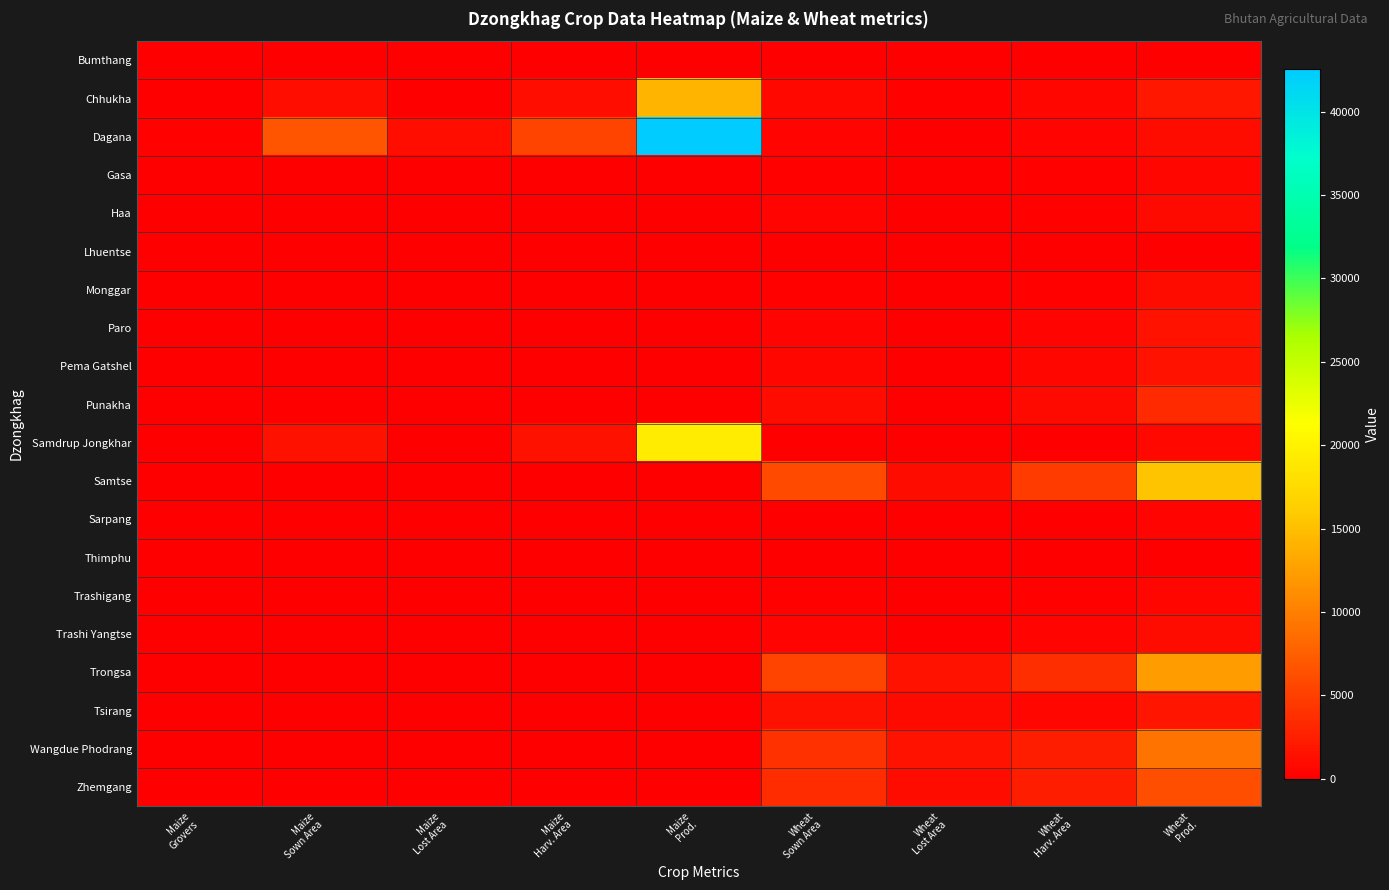

What is the difference between the highest and lowest values at Maize
Harv. Area?

5445.0